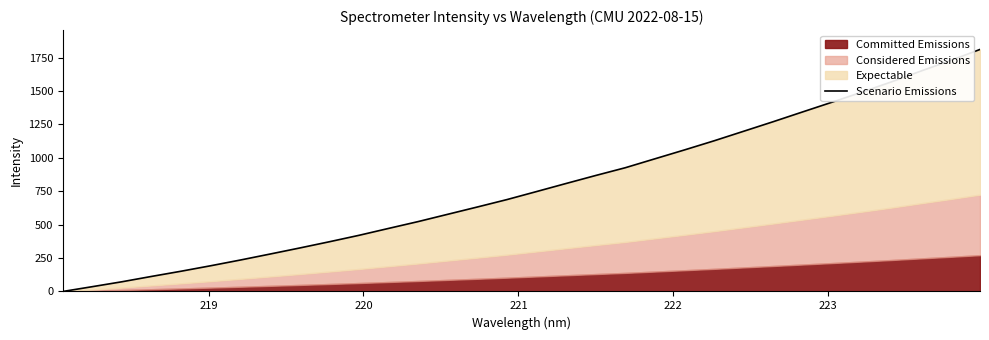

How many data points are less than 747?

16